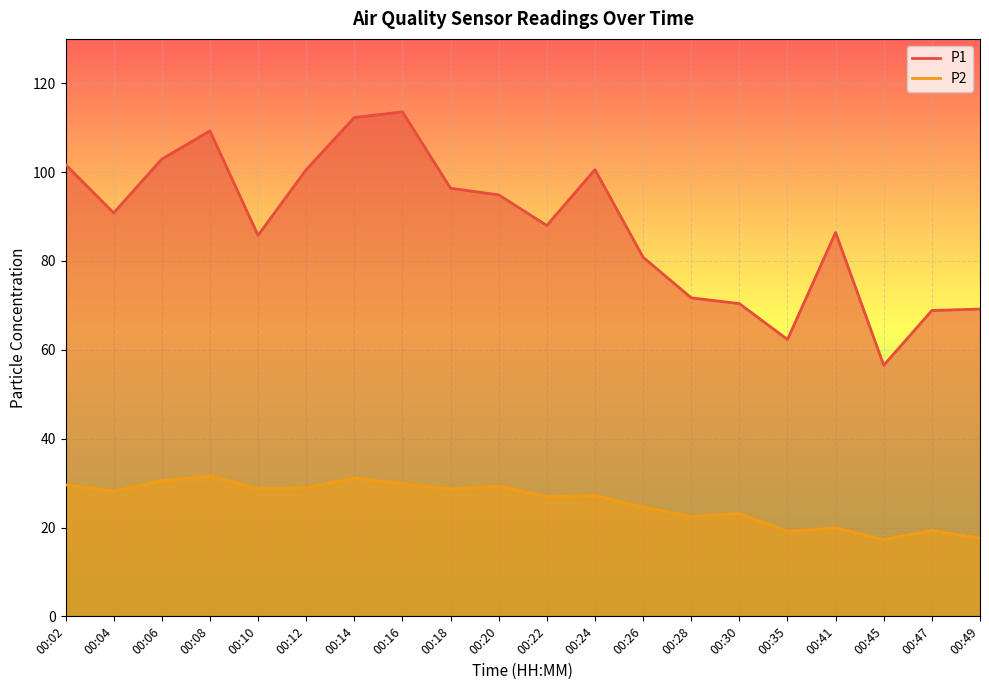

What is the difference between the P1 values at 00:26 and 00:49?

11.7